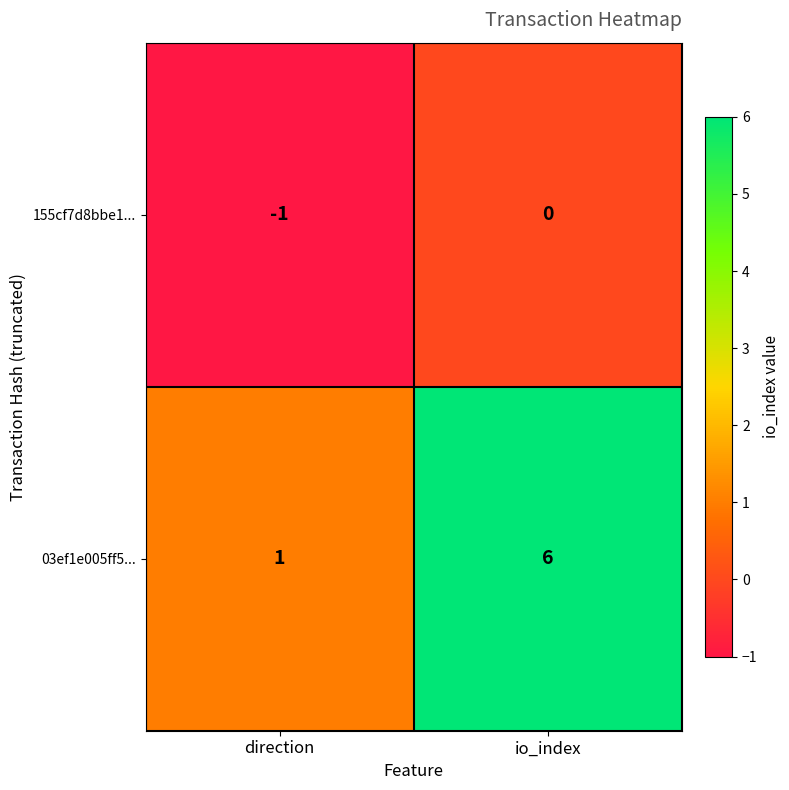

Which series has the largest range (max minus min)?

03ef1e005ff5...